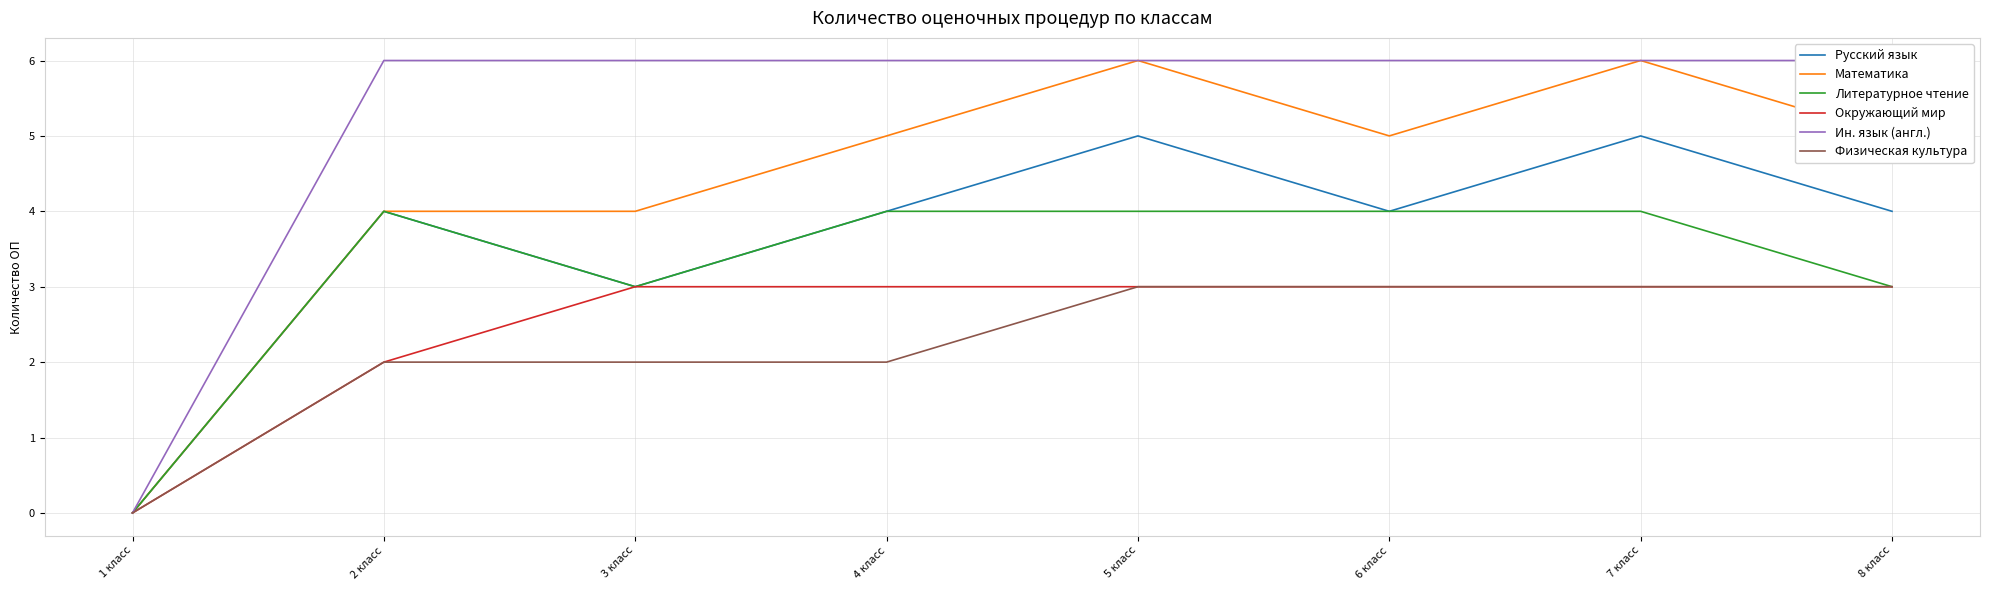

At how many categories does at least one series exceed 0?

7